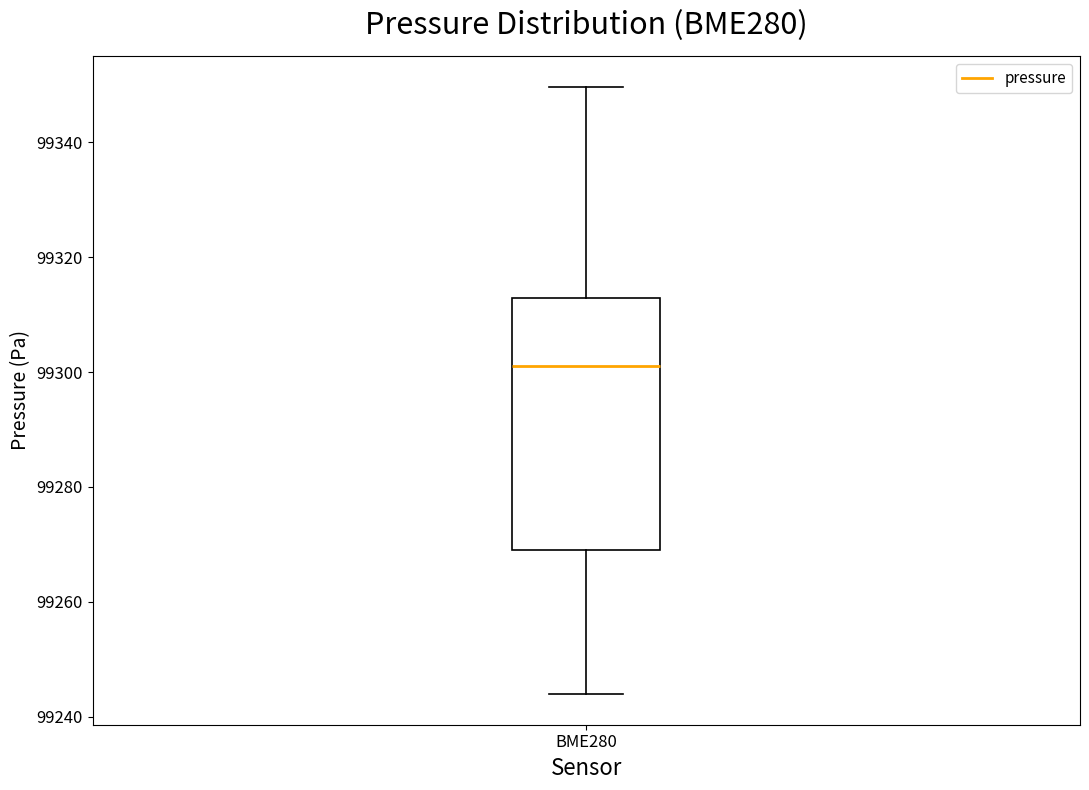

Read this box plot against the y-axis: the position of the median line, the range covered by the box, and the ends of both whiskers. The values are not printed on the chart, so give them approximately, as read against the axis.

median 99302, box 99268 to 99312, whiskers 99244 to 99350